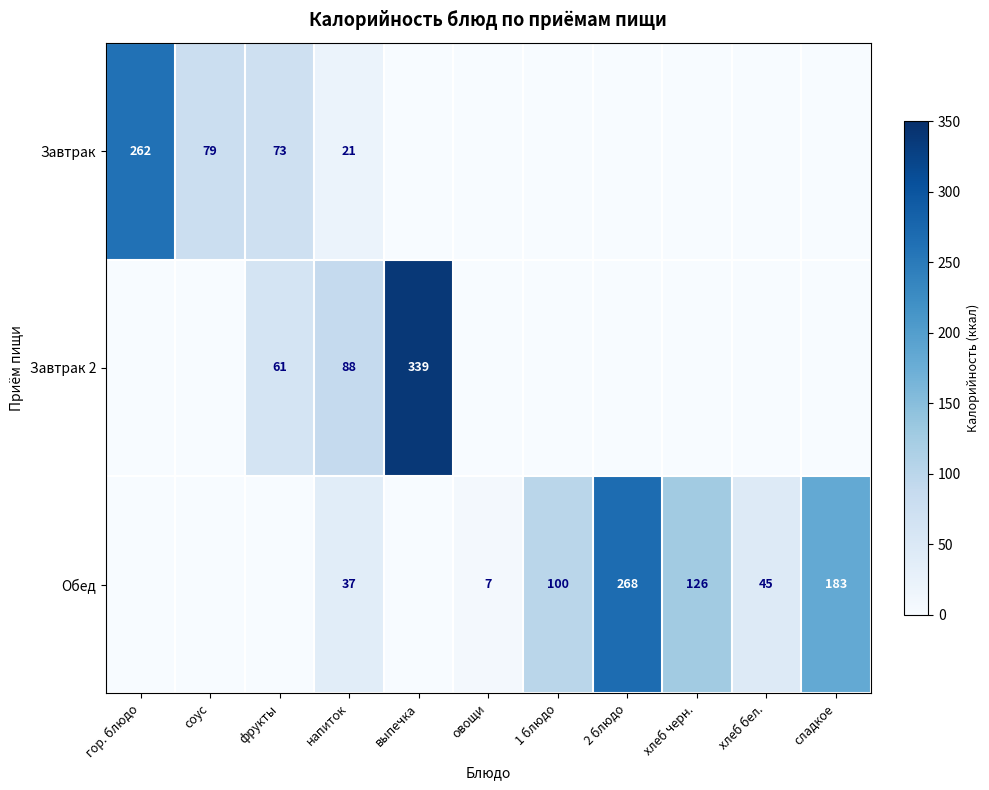

What is the difference between the highest and lowest values at овощи?

7